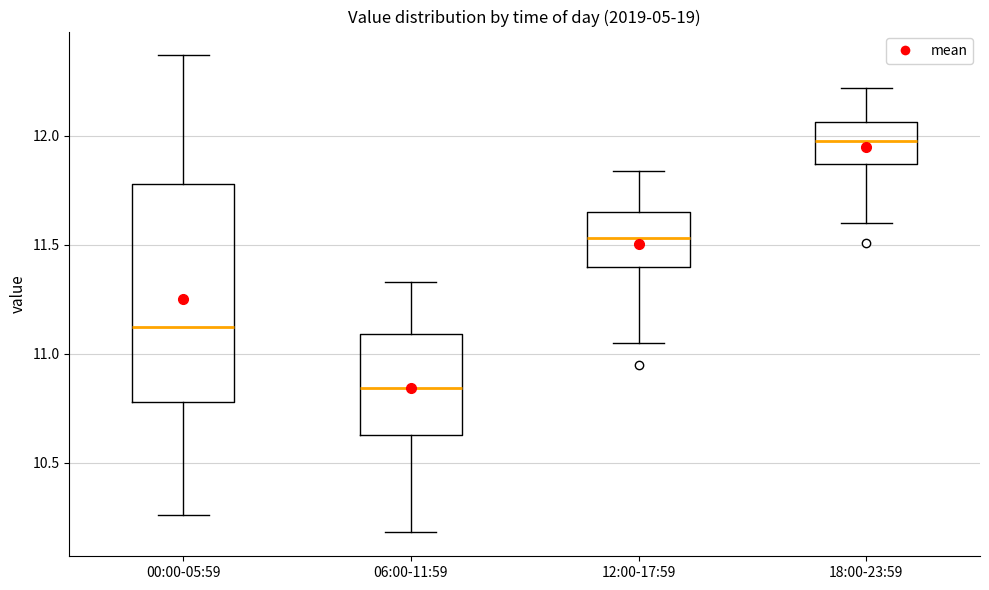

Which box has the highest median line?

18:00-23:59